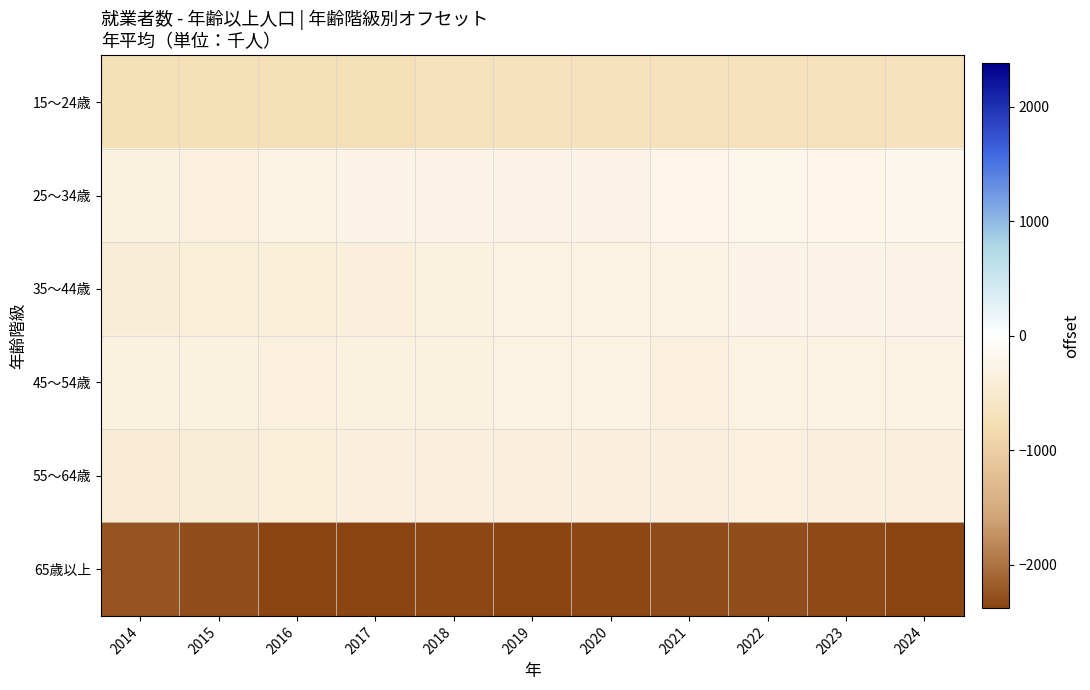

Reading left to right, transcribe all the data shown in this chart.

15～24歳: 2014=-754	2015=-741	2016=-756	2017=-762	2018=-709	2019=-694	2020=-701	2021=-697	2022=-696	2023=-695	2024=-695
25～34歳: 2014=-331	2015=-336	2016=-279	2017=-264	2018=-265	2019=-263	2020=-260	2021=-241	2022=-211	2023=-233	2024=-204
35～44歳: 2014=-416	2015=-403	2016=-399	2017=-386	2018=-329	2019=-302	2020=-307	2021=-284	2022=-270	2023=-258	2024=-253
45～54歳: 2014=-333	2015=-328	2016=-336	2017=-323	2018=-321	2019=-298	2020=-315	2021=-348	2022=-312	2023=-304	2024=-296
55～64歳: 2014=-462	2015=-414	2016=-400	2017=-371	2018=-359	2019=-360	2020=-363	2021=-369	2022=-350	2023=-361	2024=-384
65歳以上: 2014=-2231	2015=-2304	2016=-2379	2017=-2370	2018=-2344	2019=-2365	2020=-2359	2021=-2308	2022=-2291	2023=-2328	2024=-2368